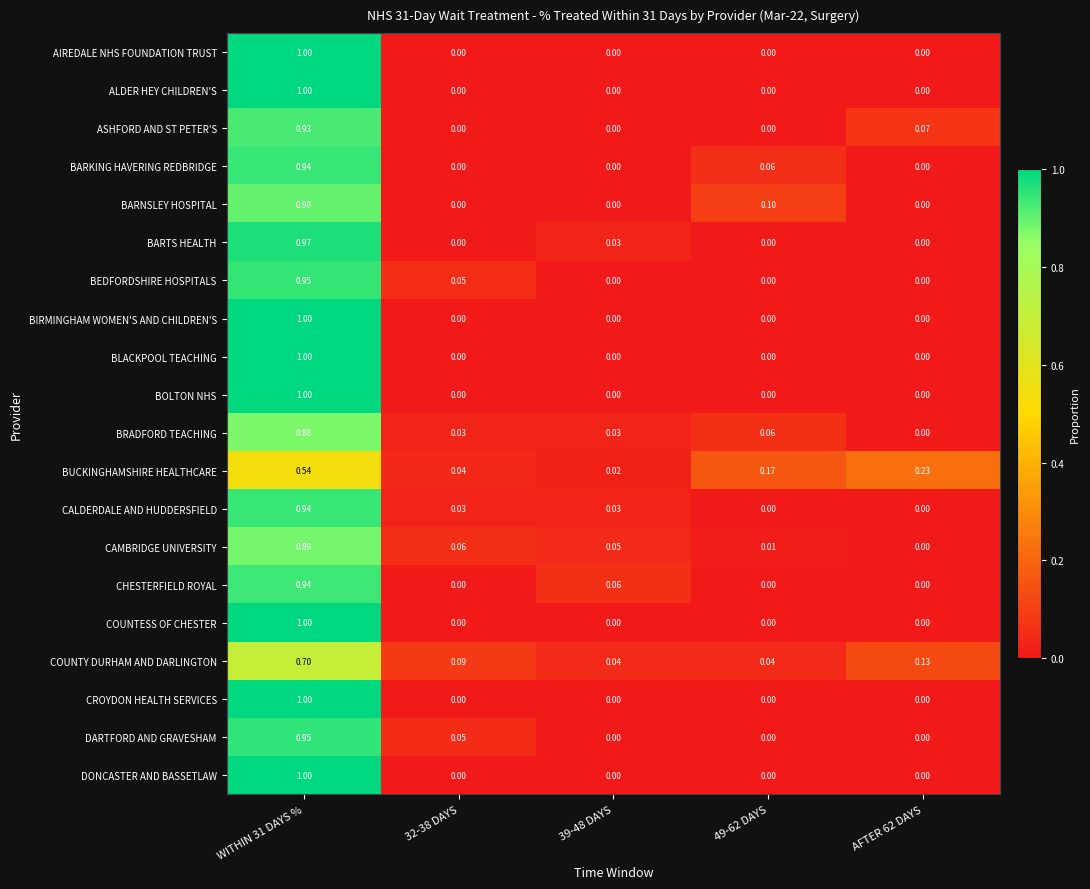

Which series changed the most between 49-62 DAYS and AFTER 62 DAYS?

BARNSLEY HOSPITAL